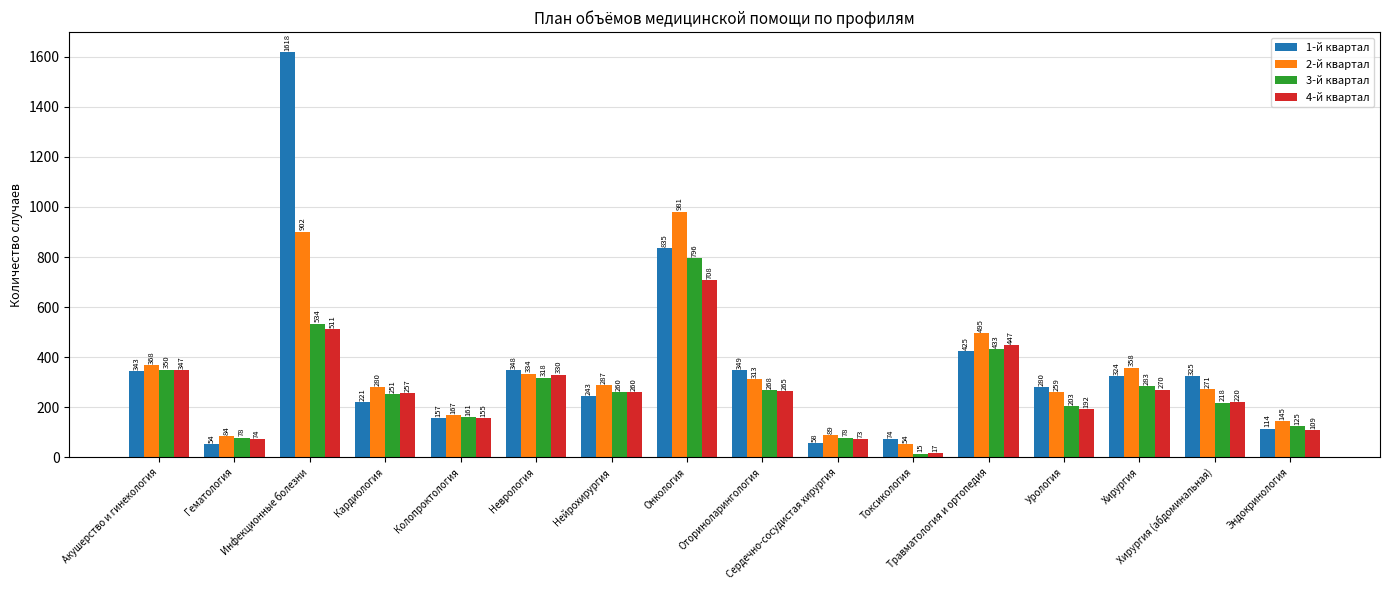

Which series has the largest range (max minus min)?

1-й квартал